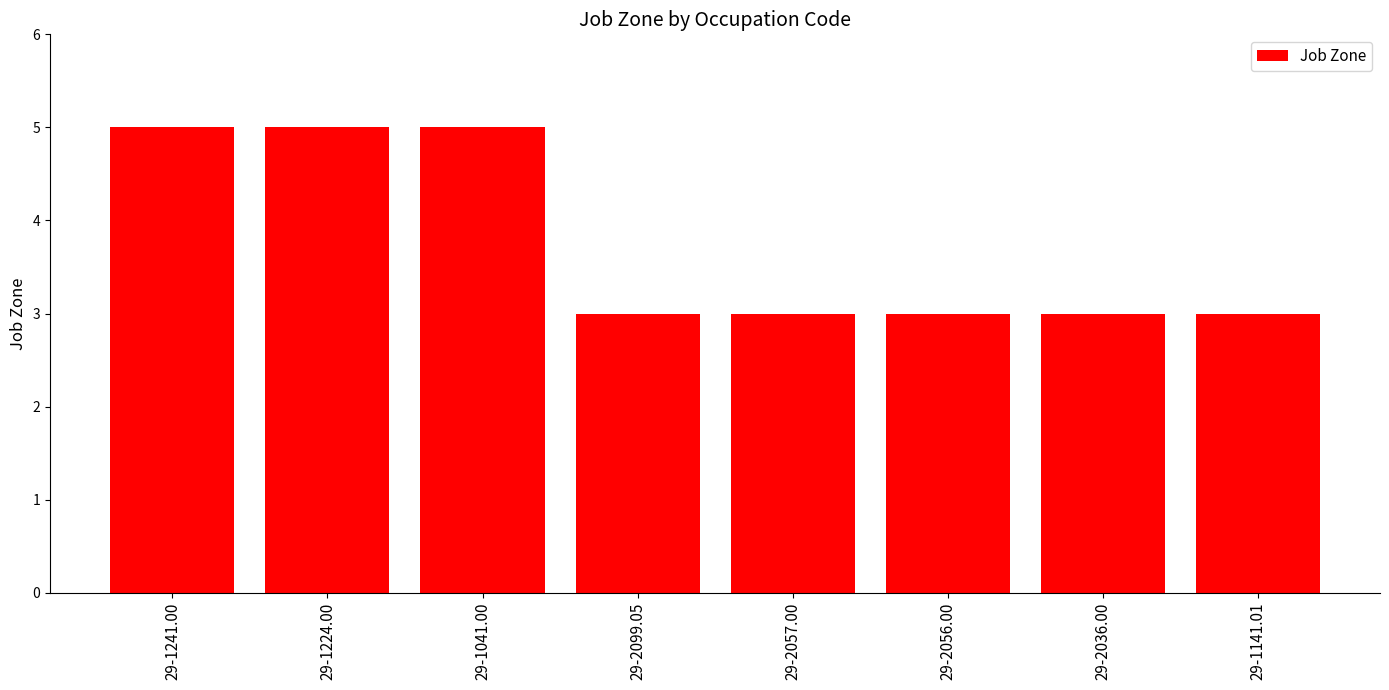

What is the maximum value shown in the chart?

5